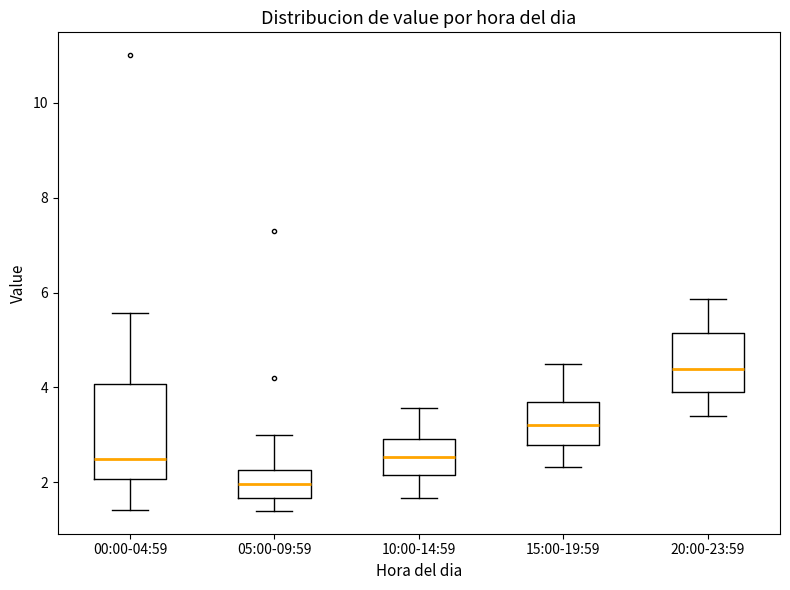

Which box has the lowest median line?

05:00-09:59